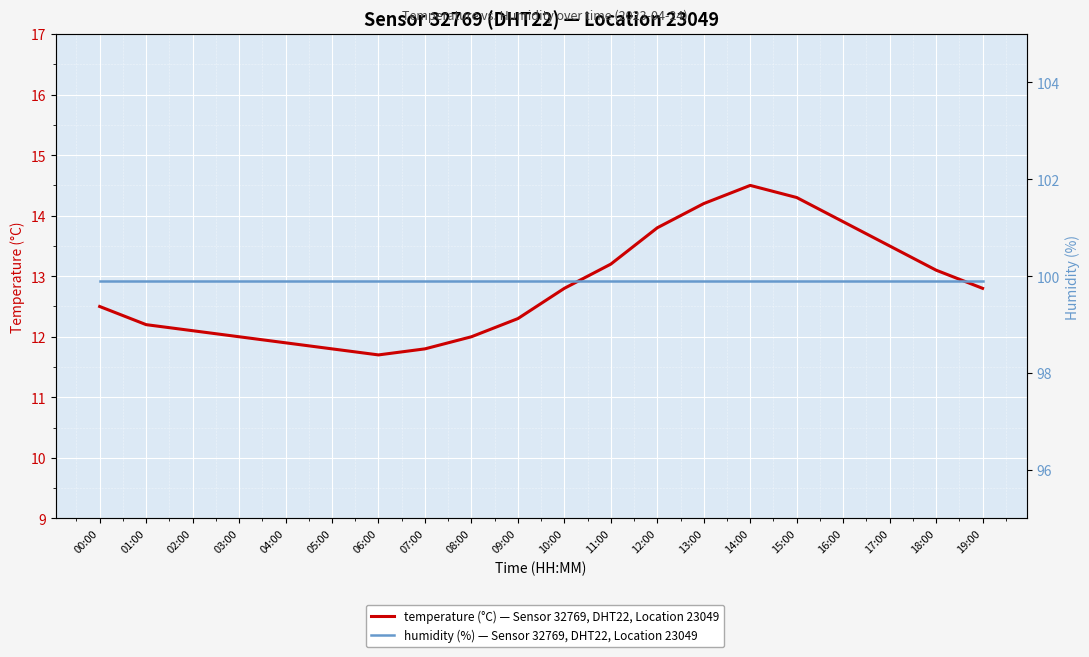

At 02:00, list the series in order from smallest to largest.

temperature, humidity